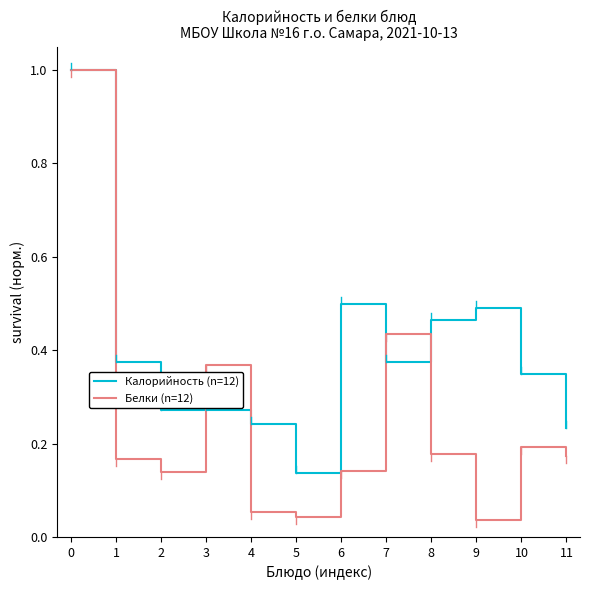

Count the number of categories in the chart.

12